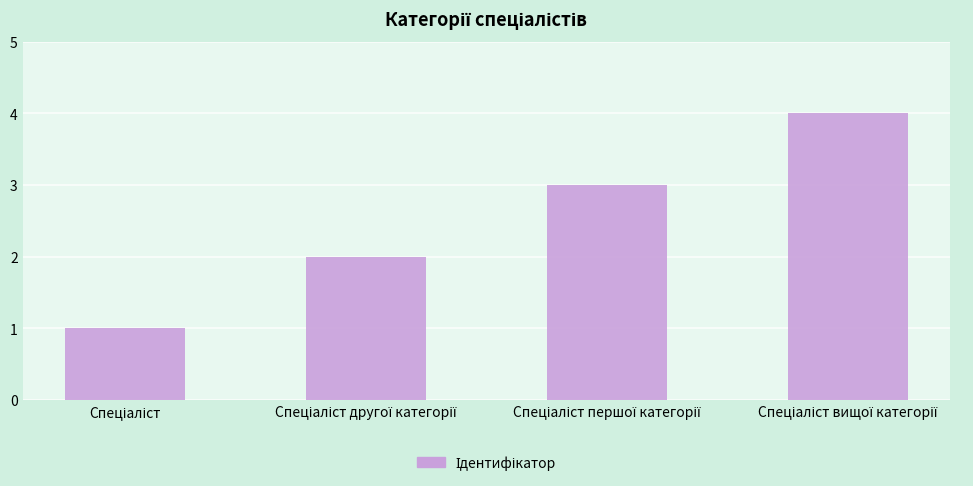

How many data points are less than 3?

2